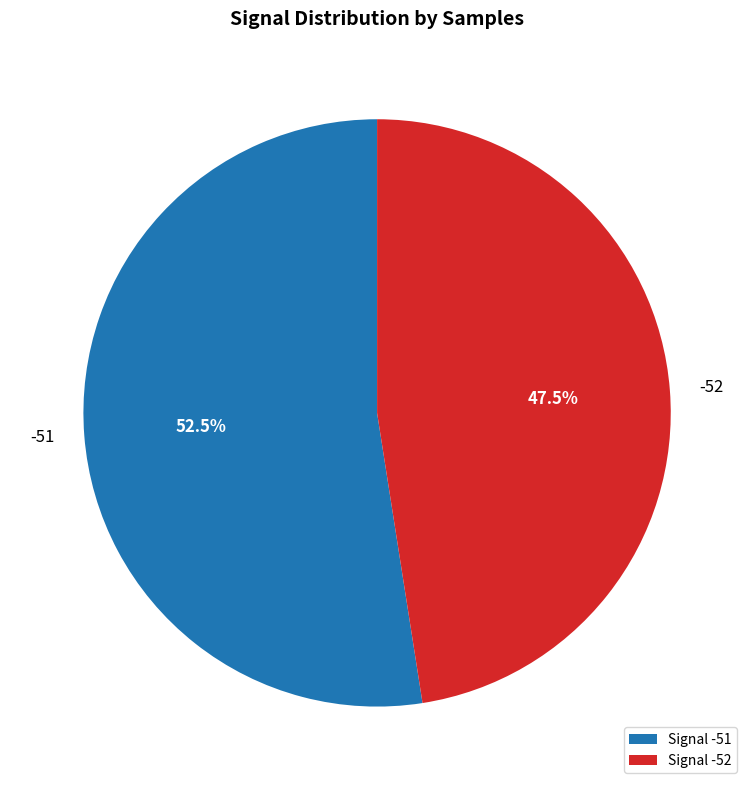

Does -51 represent more than half of the total?

Yes